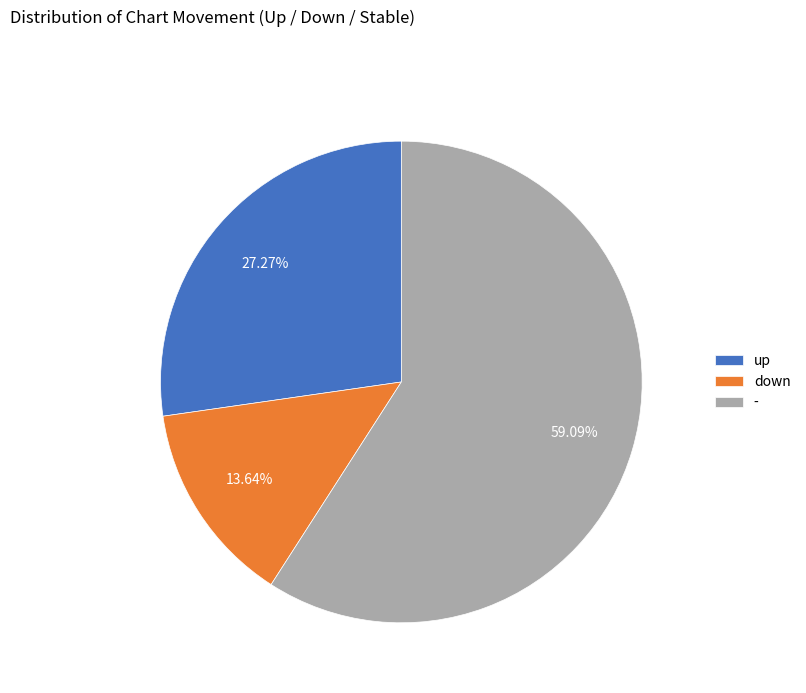

What is the smallest slice in the pie chart?

down